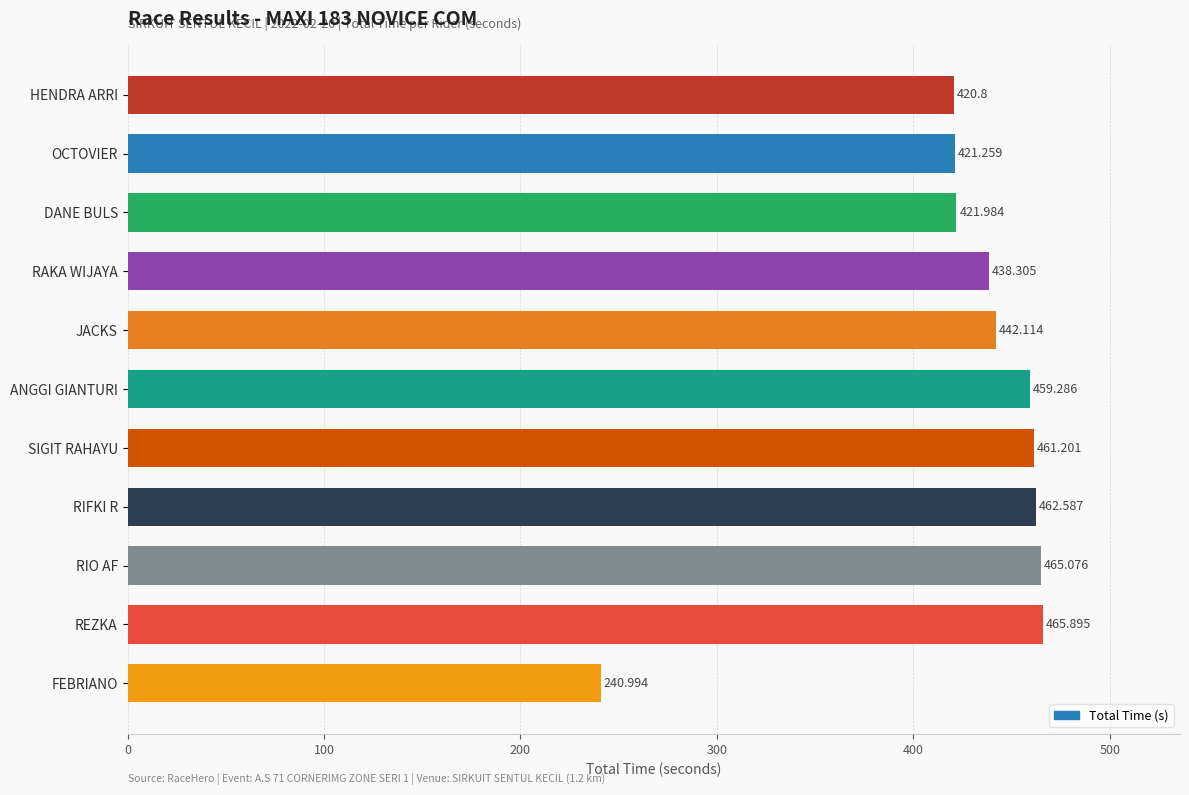

At which label is the value closest to 353?

HENDRA ARRI